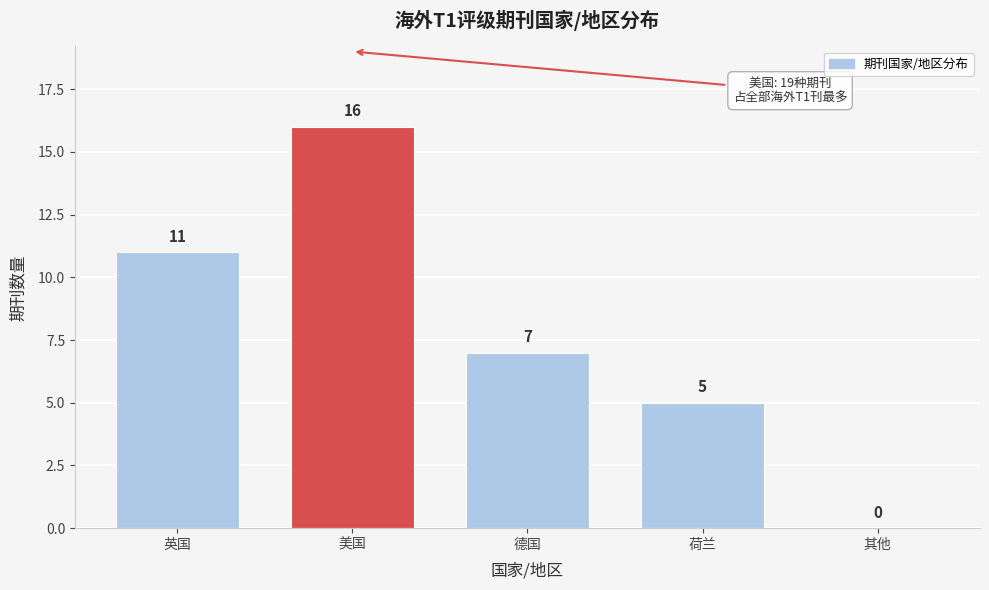

Reading left to right, extract all data points from this chart.

英国=11	美国=16	德国=7	荷兰=5	其他=0